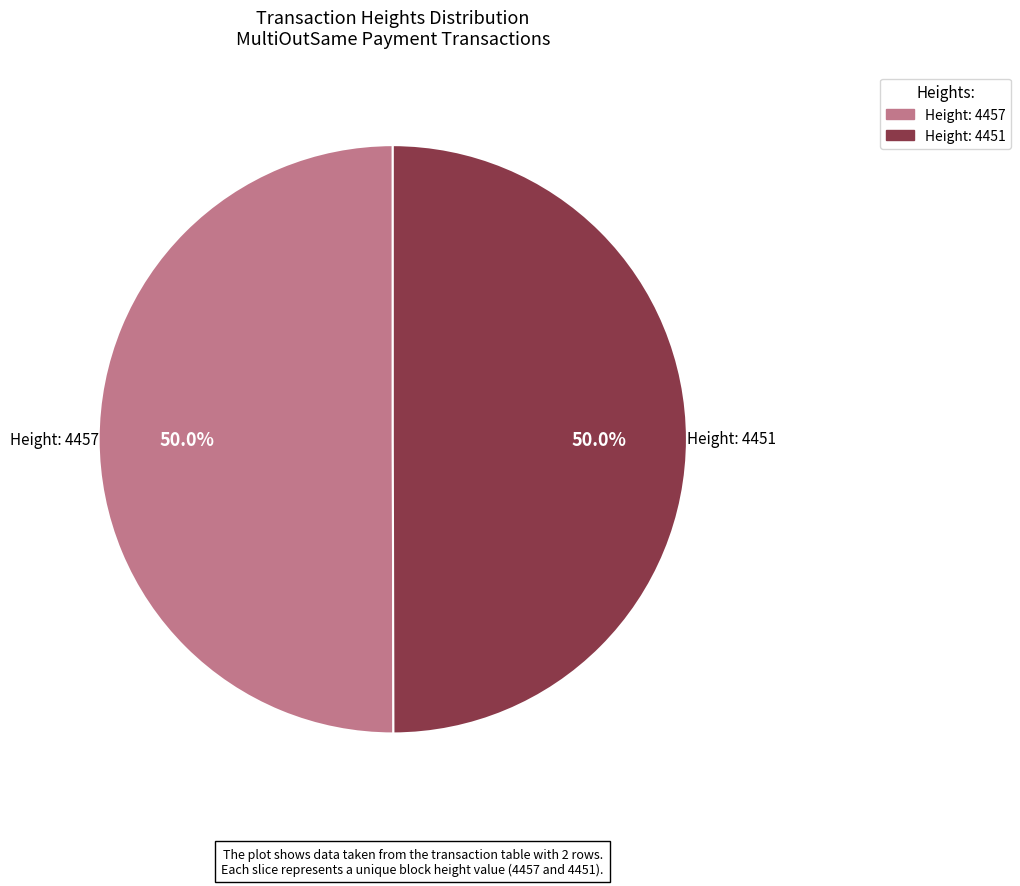

Approximately how many times larger is the value at Height: 4457 compared to Height: 4451?

1.0